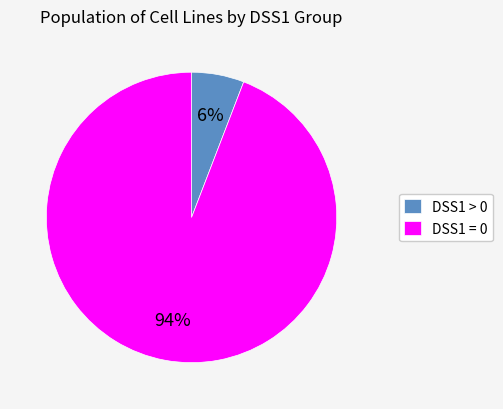

Rank the categories by value from highest to lowest.

DSS1 = 0, DSS1 > 0